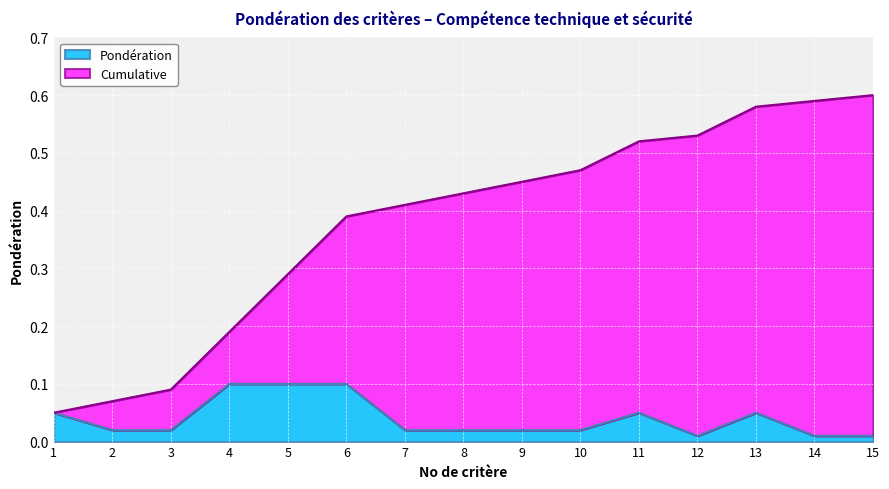

List the series in order of their overall mean, highest first.

Cumulative, Pondération